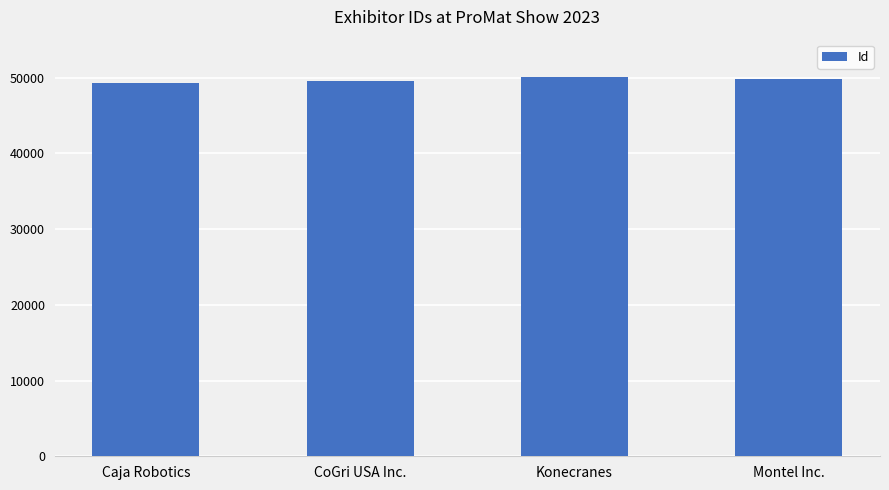

What is the greatest value displayed?

50084